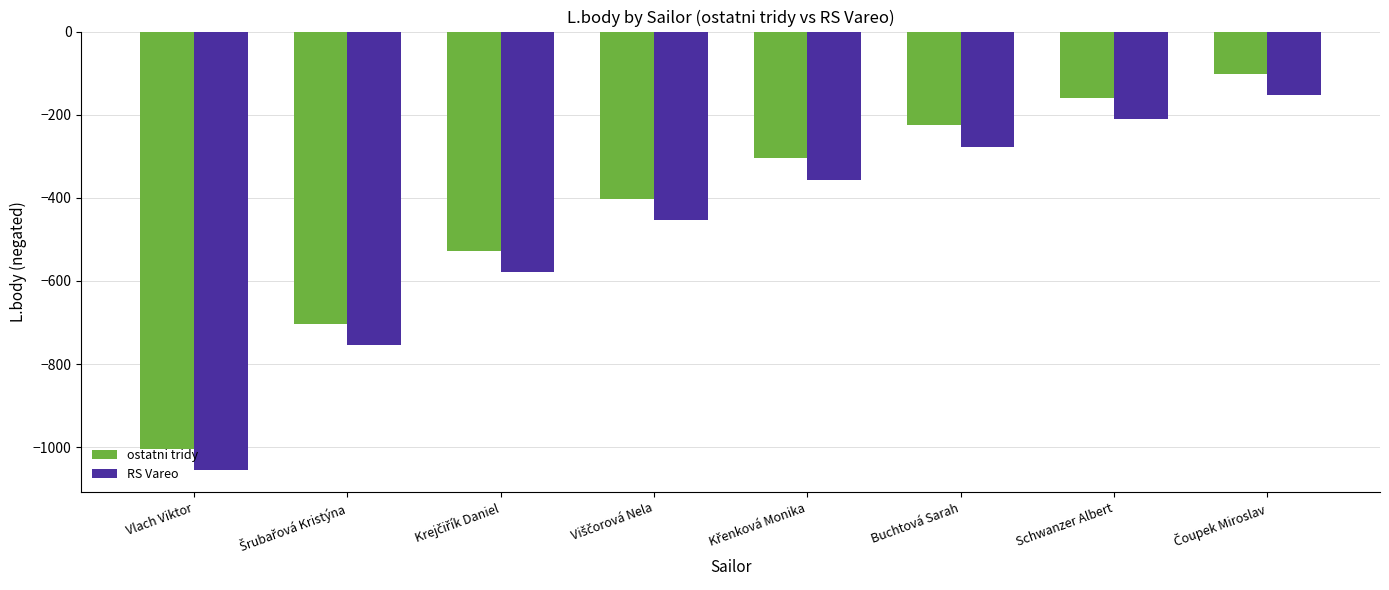

What is the total value across all series at Schwanzer Albert?

-369